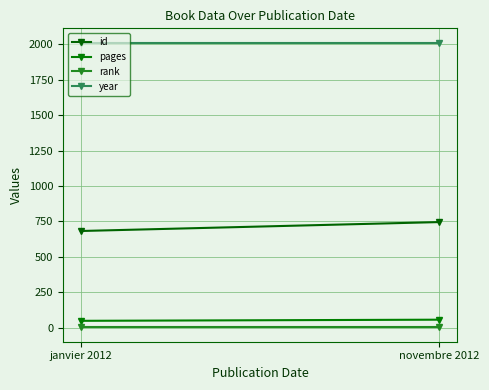

Reading right to left, transcribe all the data shown in this chart.

id: 745	682
pages: 56	48
rank: 1	1
year: 2012	2012